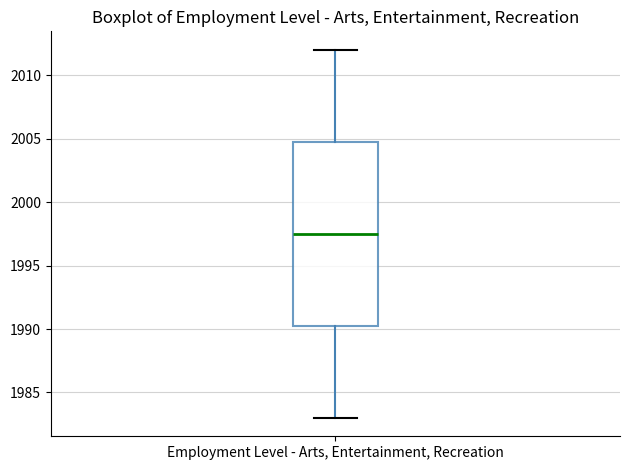

Transcribe this box plot: give where the median line is, the range the box spans, and where the two whiskers end, as read against the y-axis. The values are not printed on the chart, so give them approximately, as read against the axis.

median 1997.5, box 1990.5 to 2005.0, whiskers 1983.0 to 2012.0